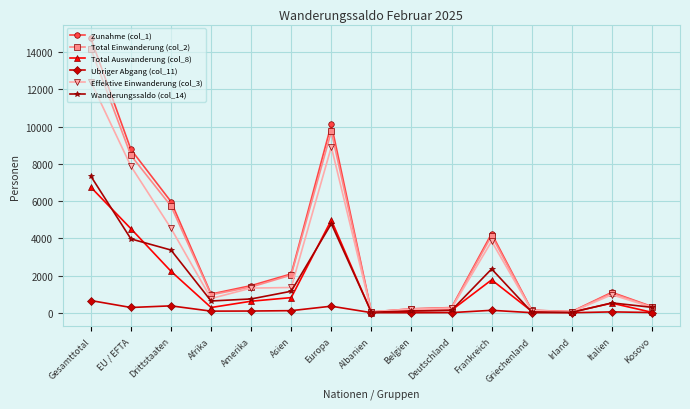

What is the average value of the Wanderungssaldo (col_14) series?

1701